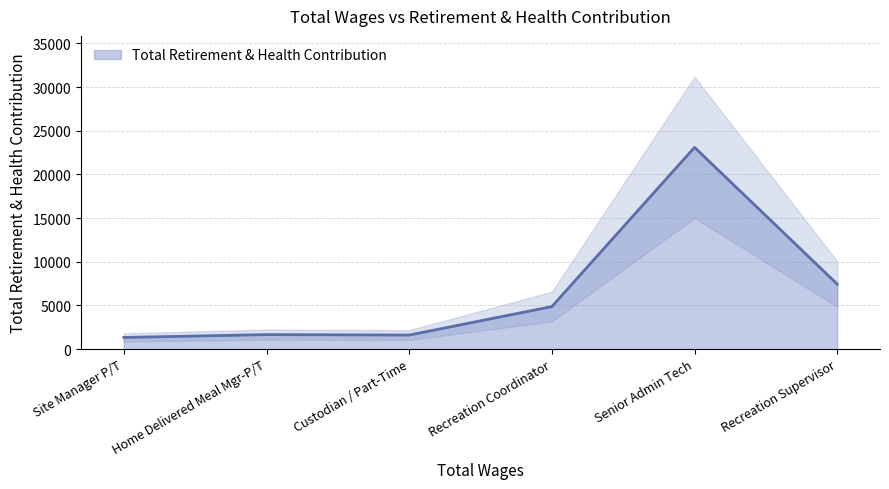

True or false: the data shows 1659 at Home Delivered Meal Mgr-P/T.

True